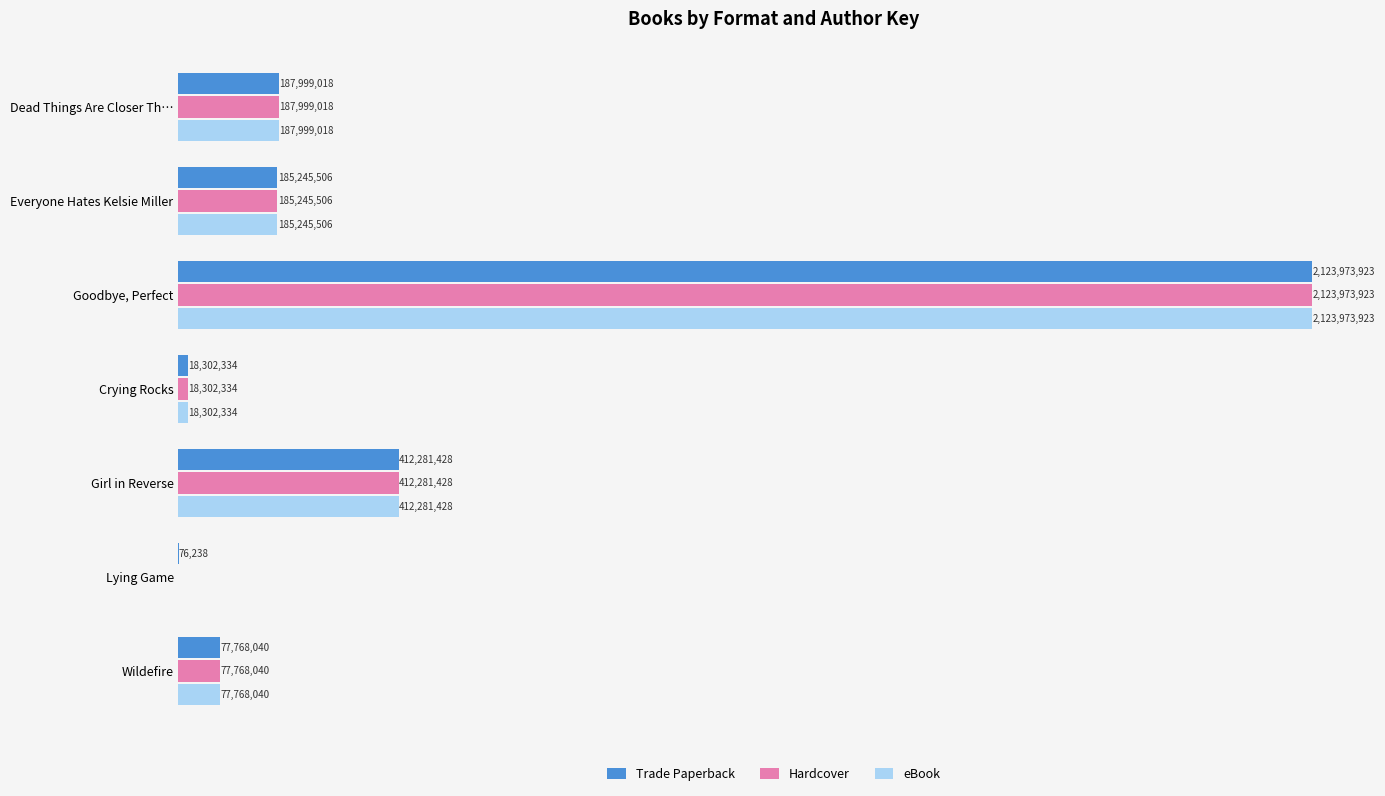

Which series has the largest total across all categories?

Trade Paperback